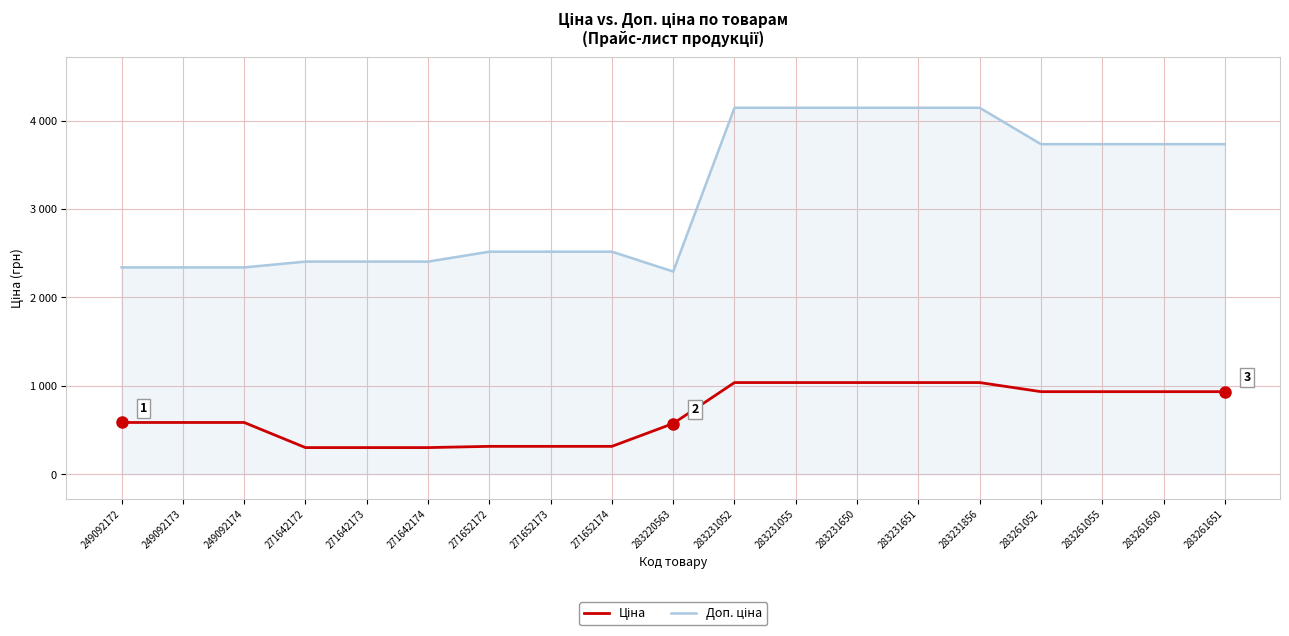

Does the chart have visible grid lines?

Yes